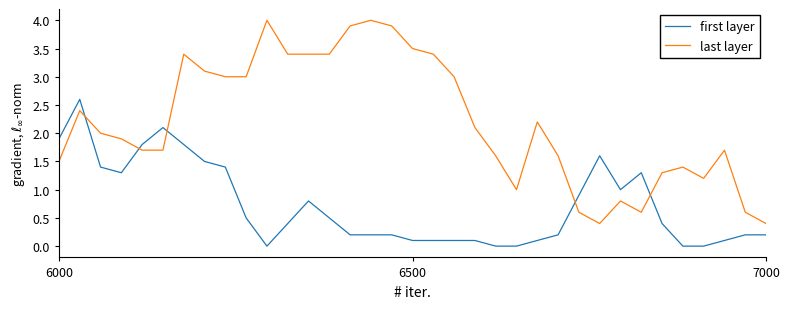

How many intersections are there between first layer and last layer?

5